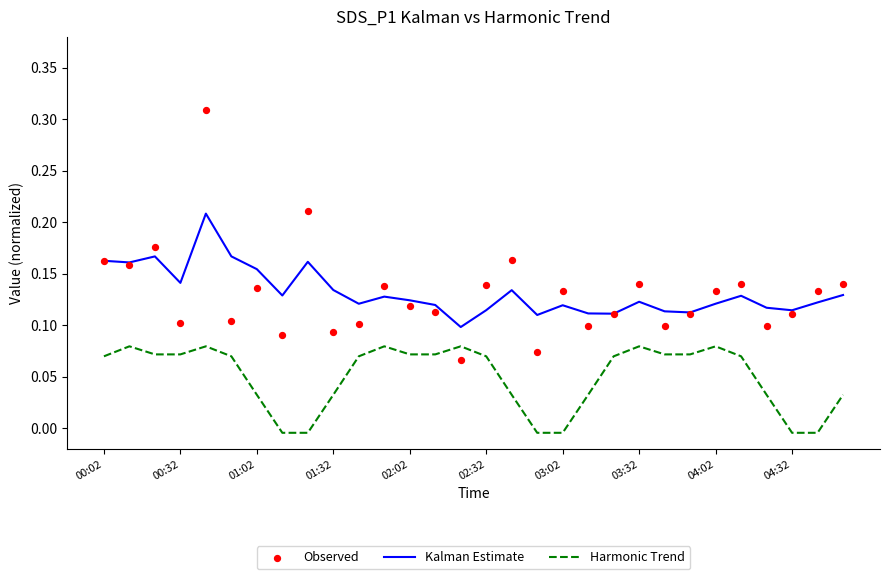

True or false: Kalman Estimate and Harmonic Trend intersect in this chart.

False